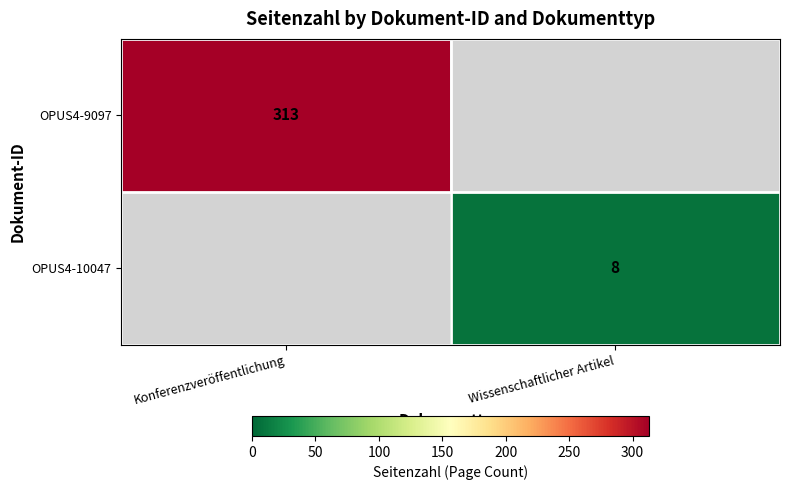

The value of OPUS4-9097 at Konferenzveröffentlichung is 196. True or false?

False